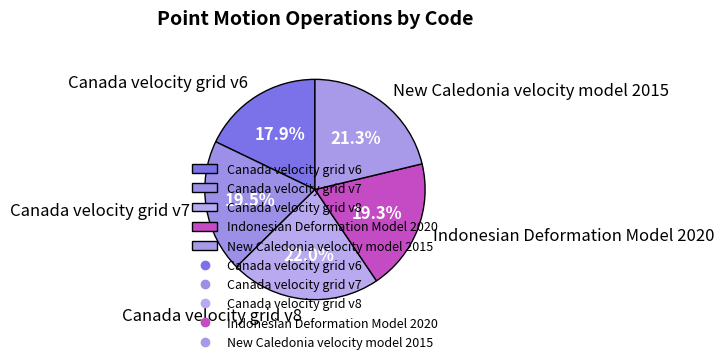

Is there a majority slice in this chart?

No